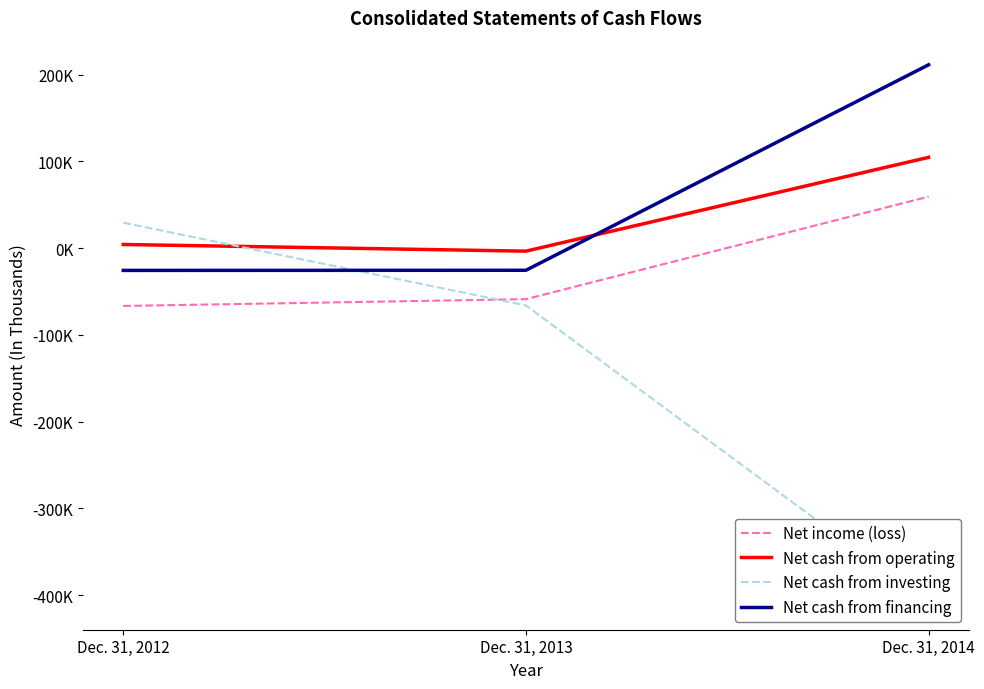

What is the difference between the highest and lowest values at Dec. 31, 2014?

620052